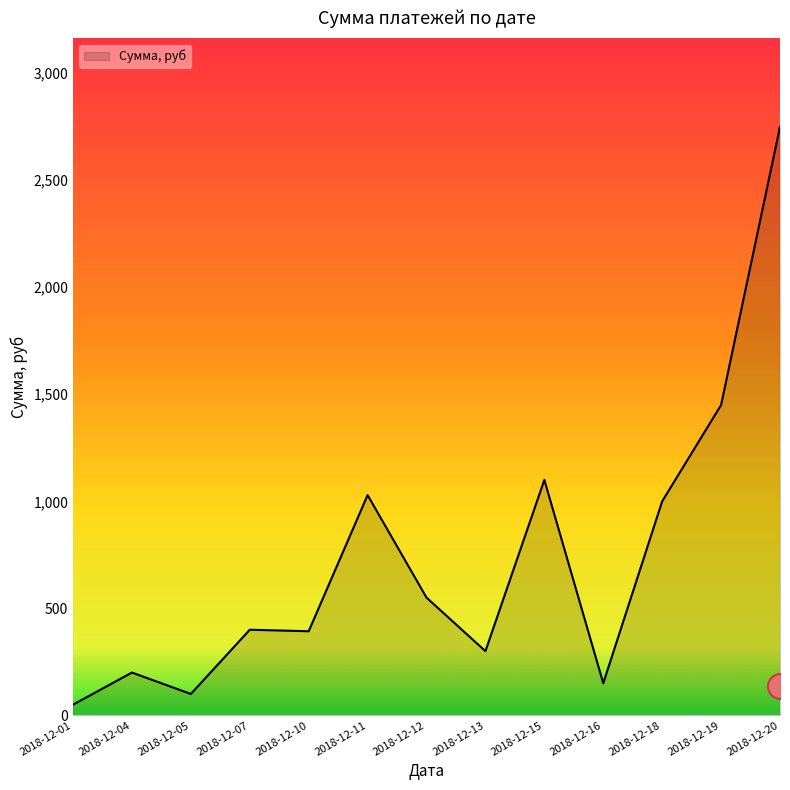

Which label corresponds to the smallest value in the chart?

2018-12-01